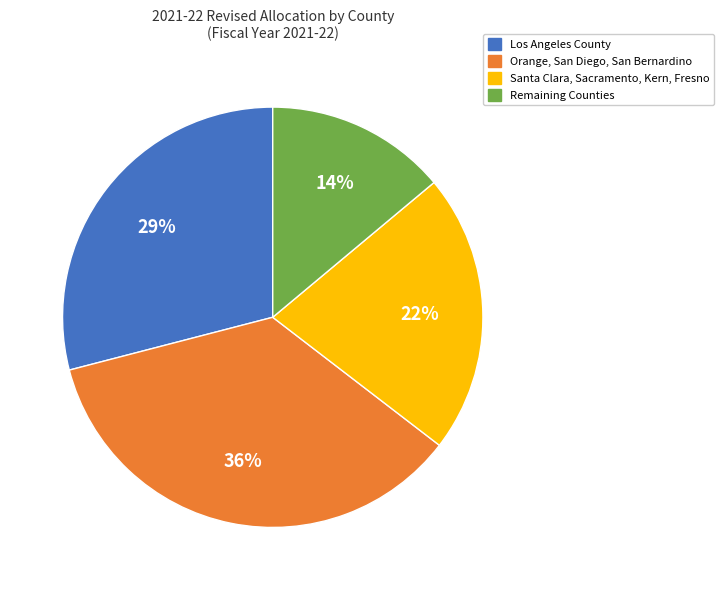

Rank the categories by value from lowest to highest.

Remaining Counties, Santa Clara, Sacramento, Kern, Fresno, Los Angeles County, Orange, San Diego, San Bernardino